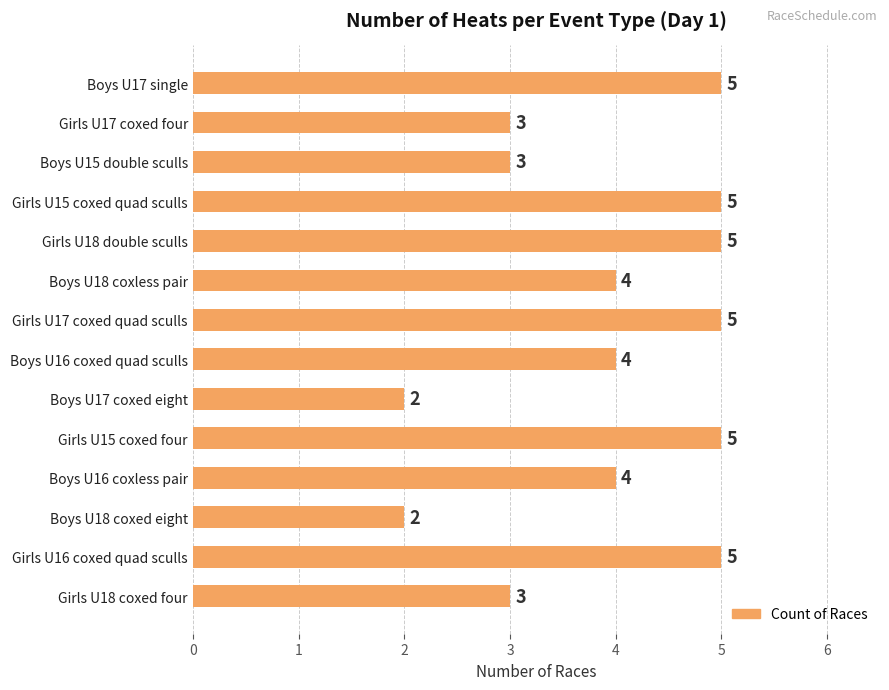

What is the difference between the second highest and second lowest values?

3